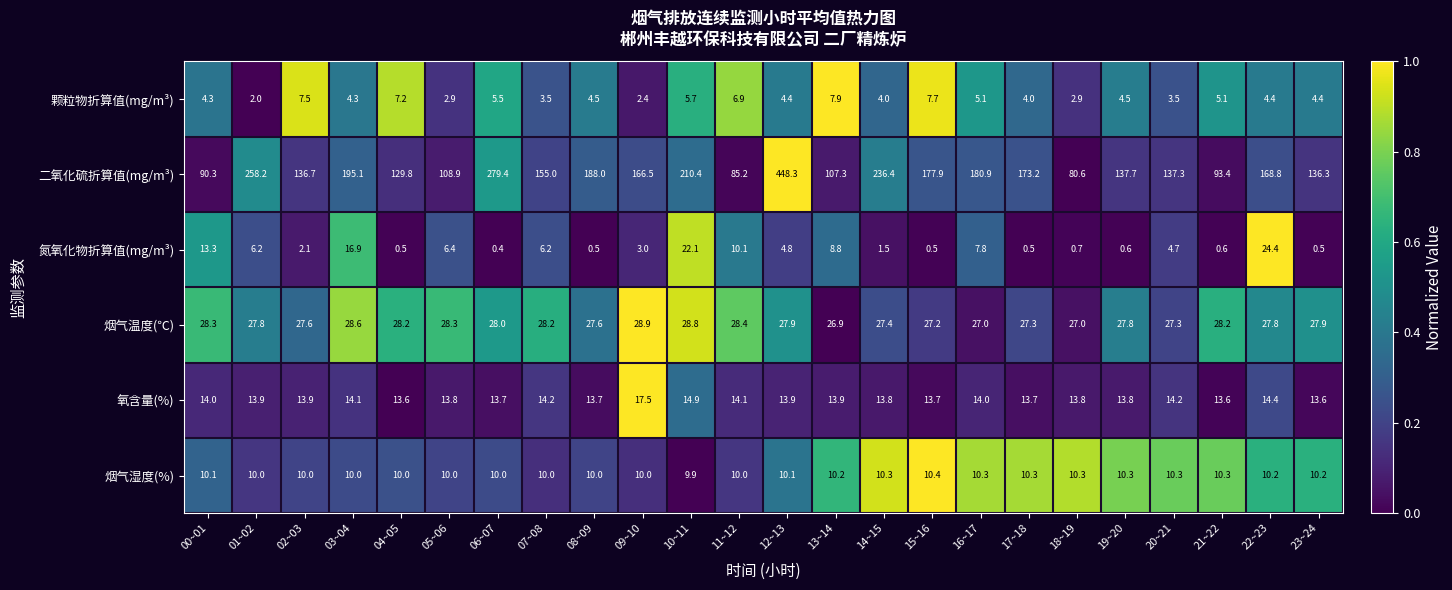

At how many categories does at least one series exceed 69?

24